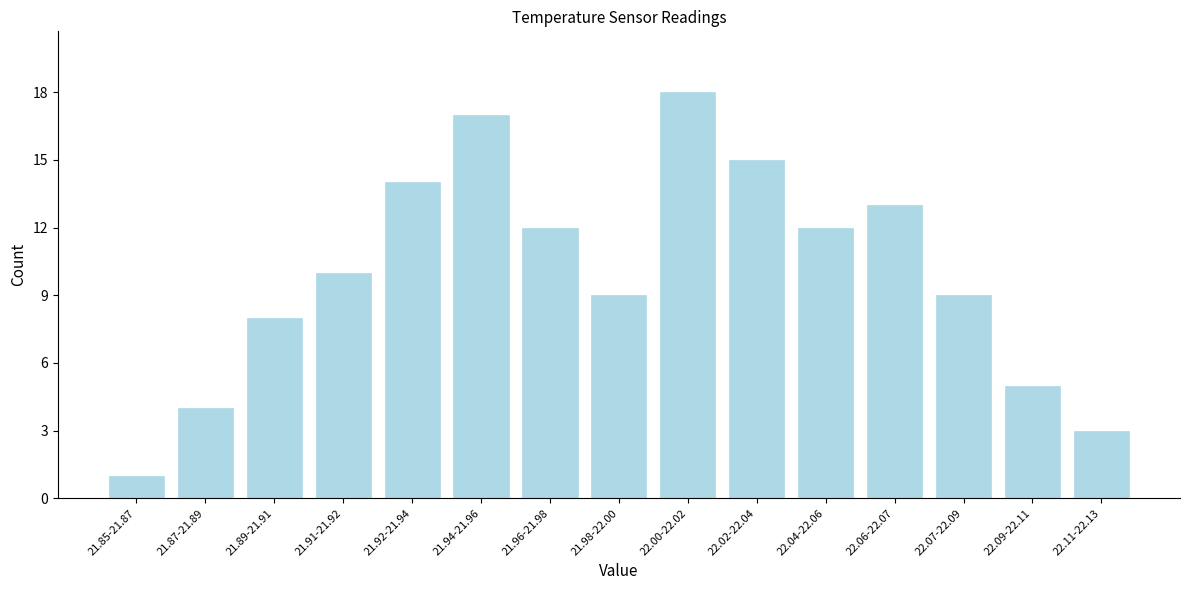

Reading left to right, extract all data points from this chart.

1	4	8	10	14	17	12	9	18	15	12	13	9	5	3